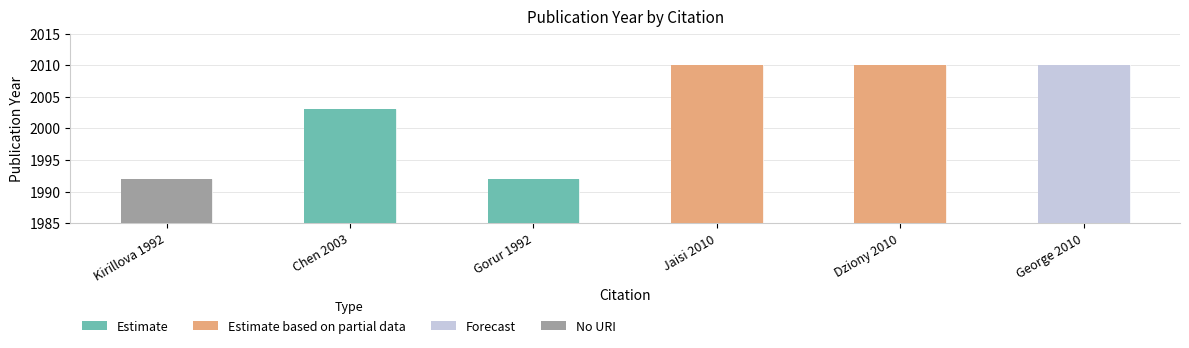

Is the value of Estimate at Kirillova 1992 greater than the value of Estimate based on partial data at Kirillova 1992?

No